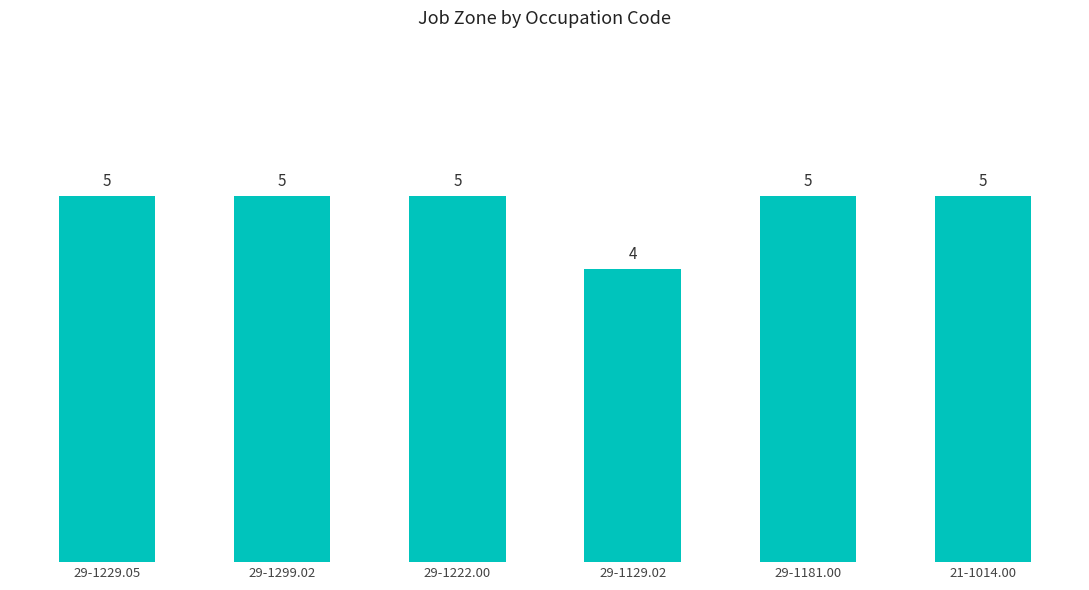

Where is the data nearest to the value 4?

29-1129.02